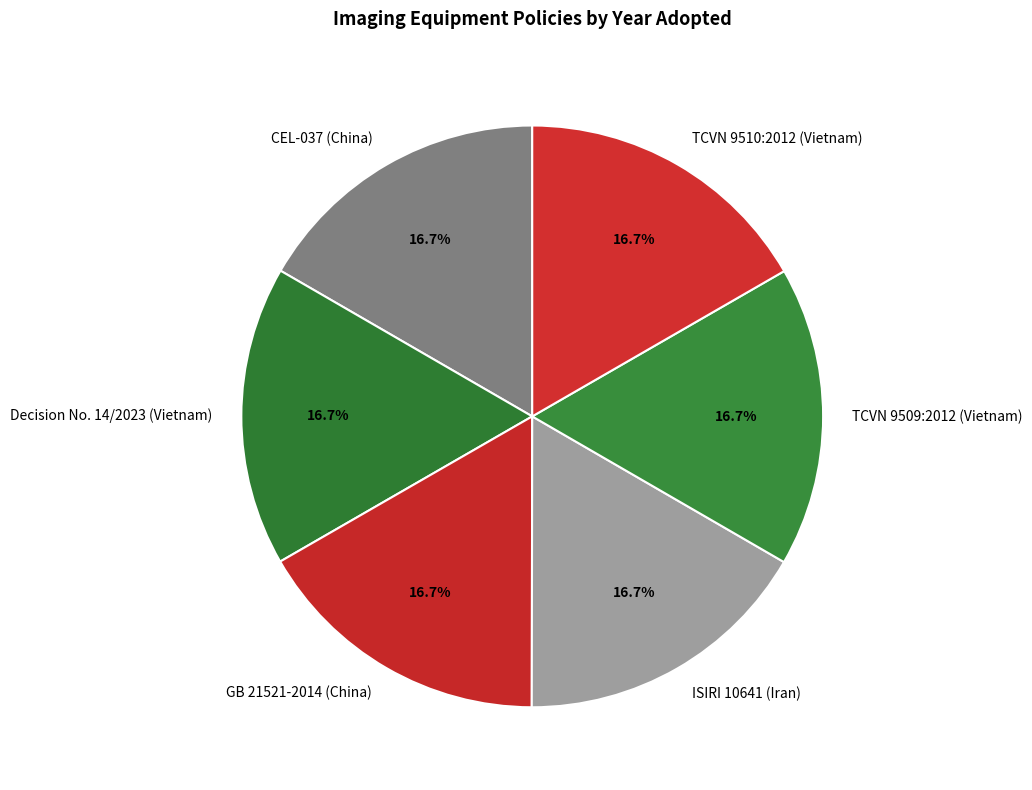

Does CEL-037 (China) represent more than half of the total?

No